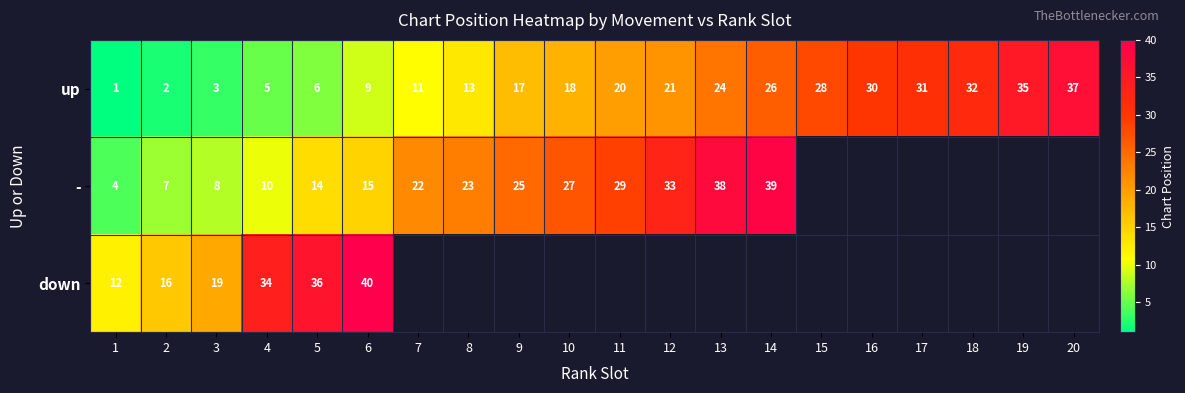

What is the sum of all up values?

369